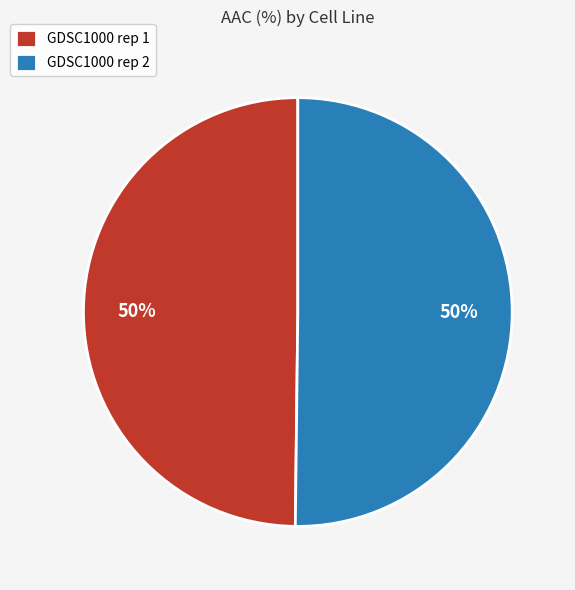

Do GDSC1000 rep 1 and GDSC1000 rep 2 together represent more than half of the pie?

Yes